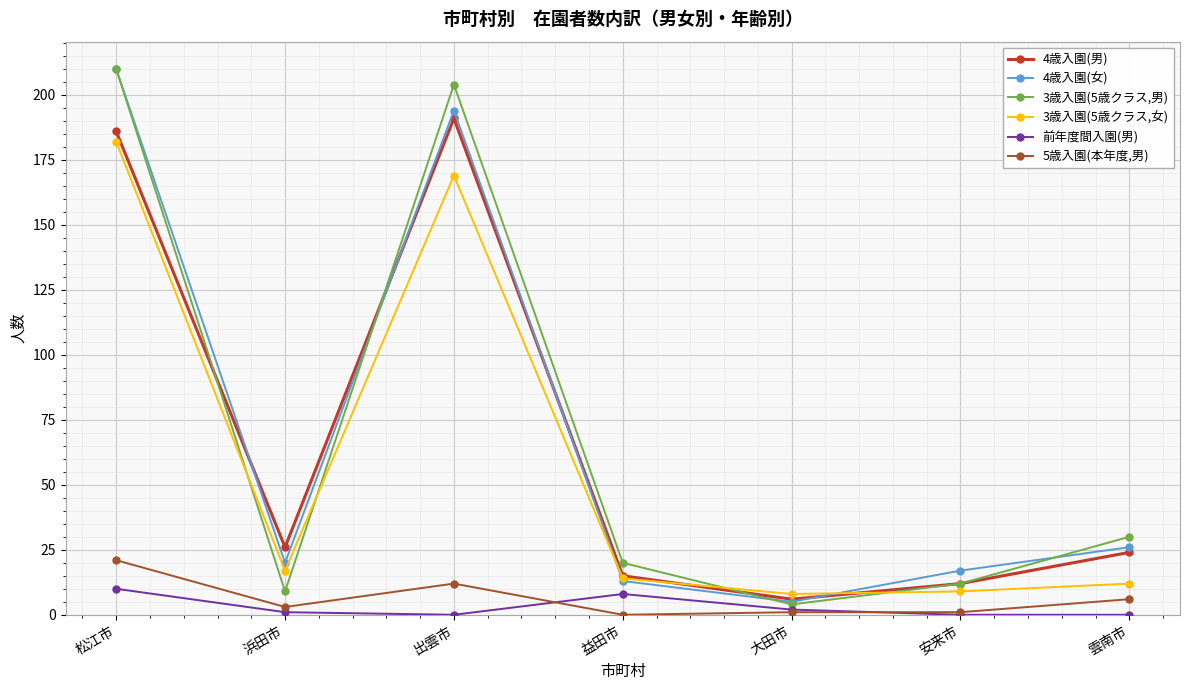

What is the label of the 7th point from the right?

松江市